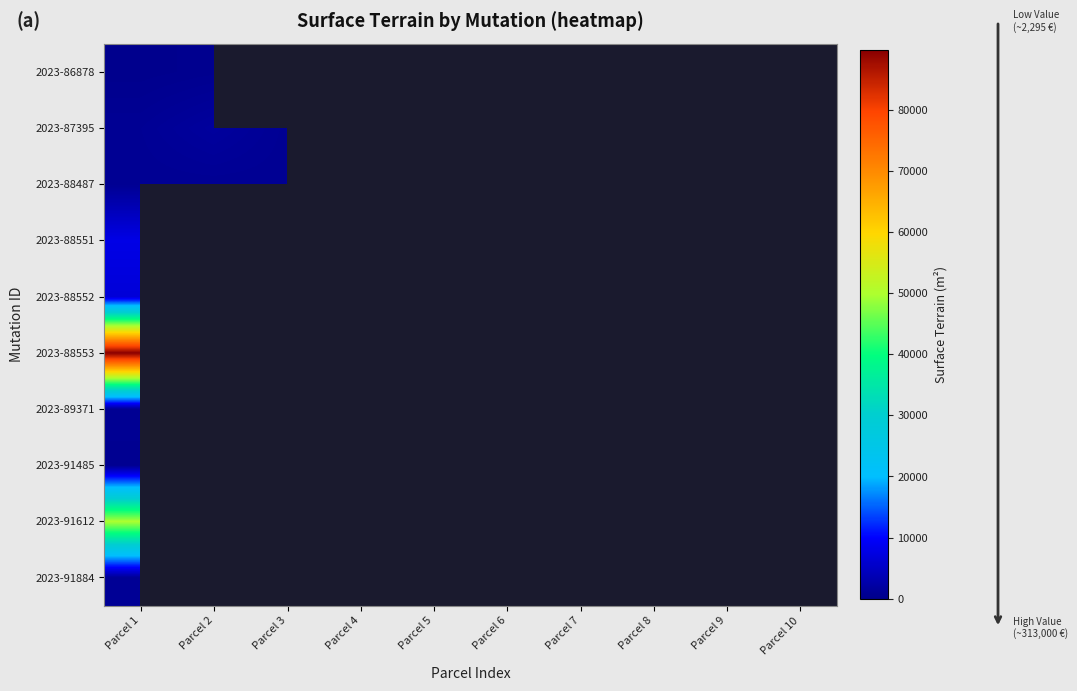

What is the minimum value for 2023-88551?

7931.0